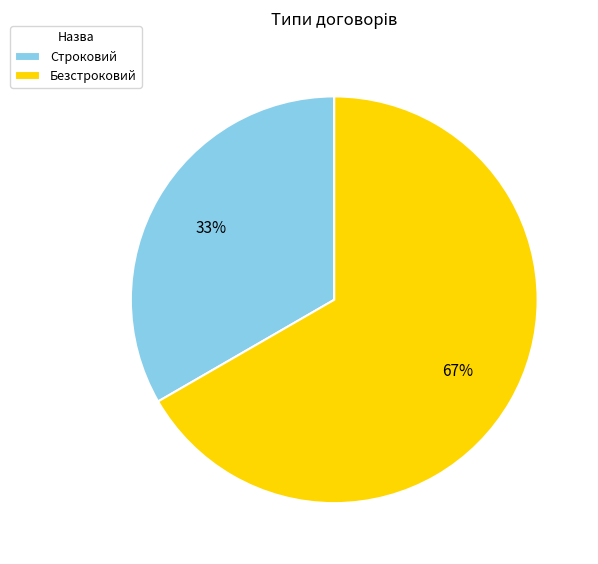

What percentage is the Безстроковий slice, to the nearest percent?

67%